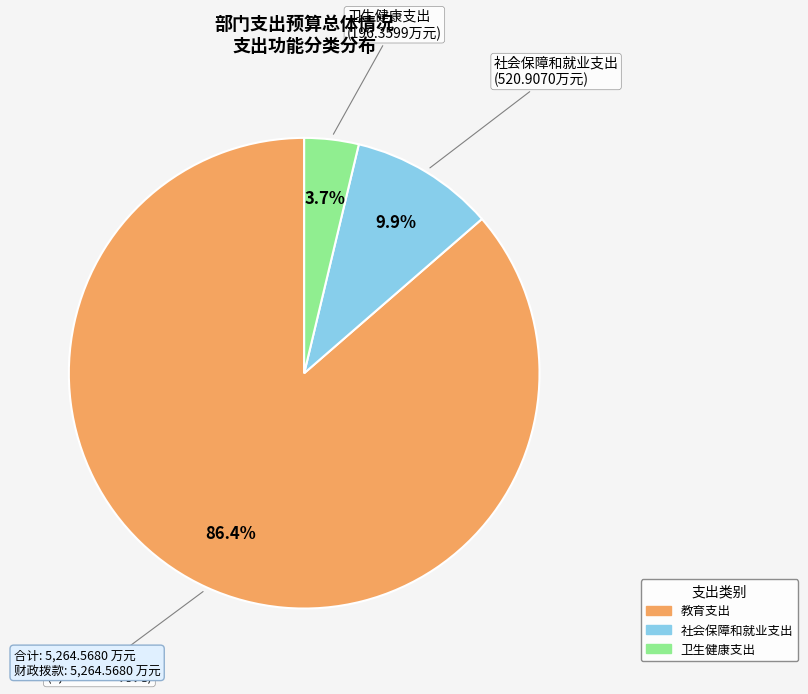

Which category has the smallest portion of the pie?

卫生健康支出